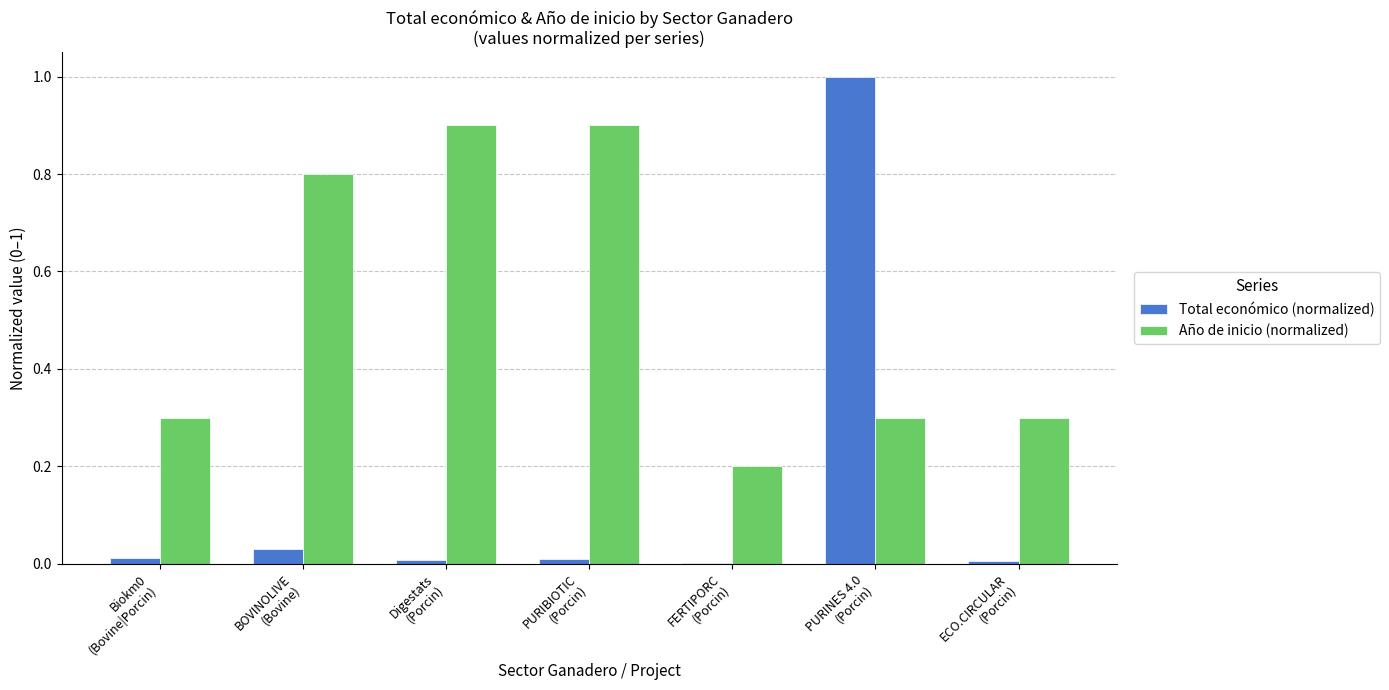

What value does the Año de inicio (normalized) series have at FERTIPORC
(Porcin)?

0.2